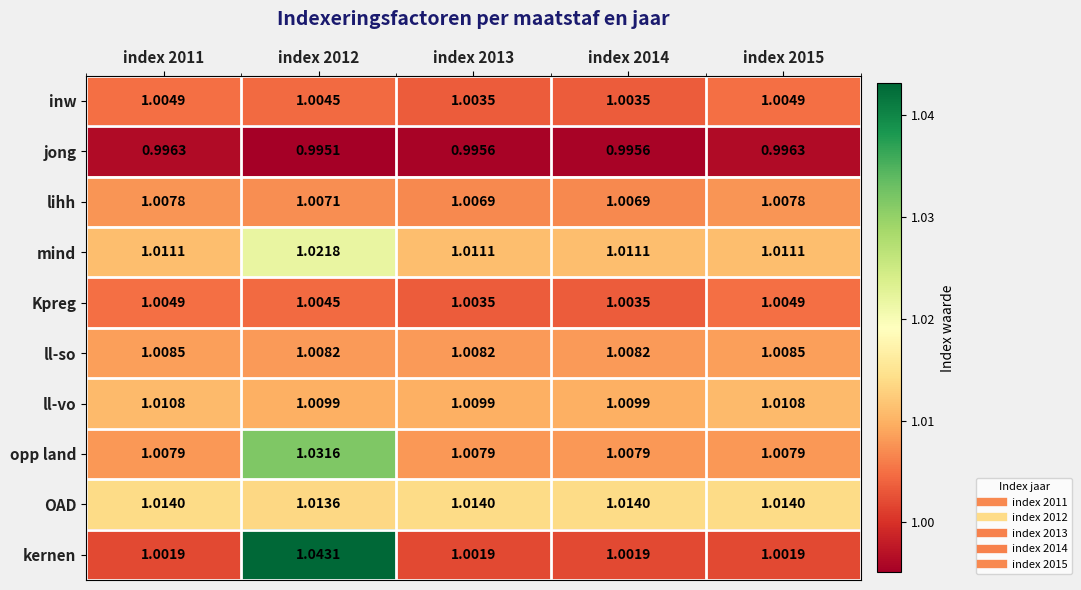

At which category is the sum across all series the highest?

index 2012